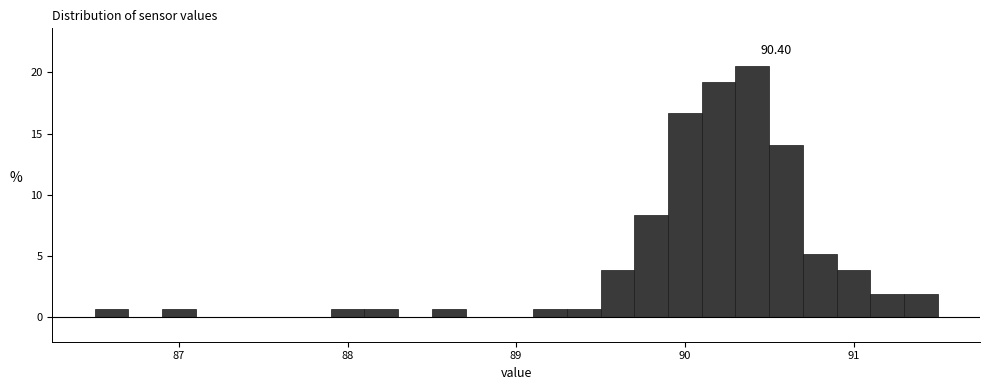

Around what value on the x-axis is the tallest bar? Give the approximate position of its centre, as read against the axis.

90.4